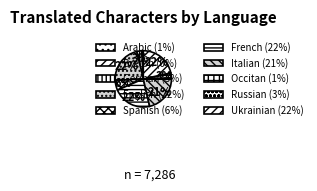

True or false: Breton accounts for 0% of the total.

True